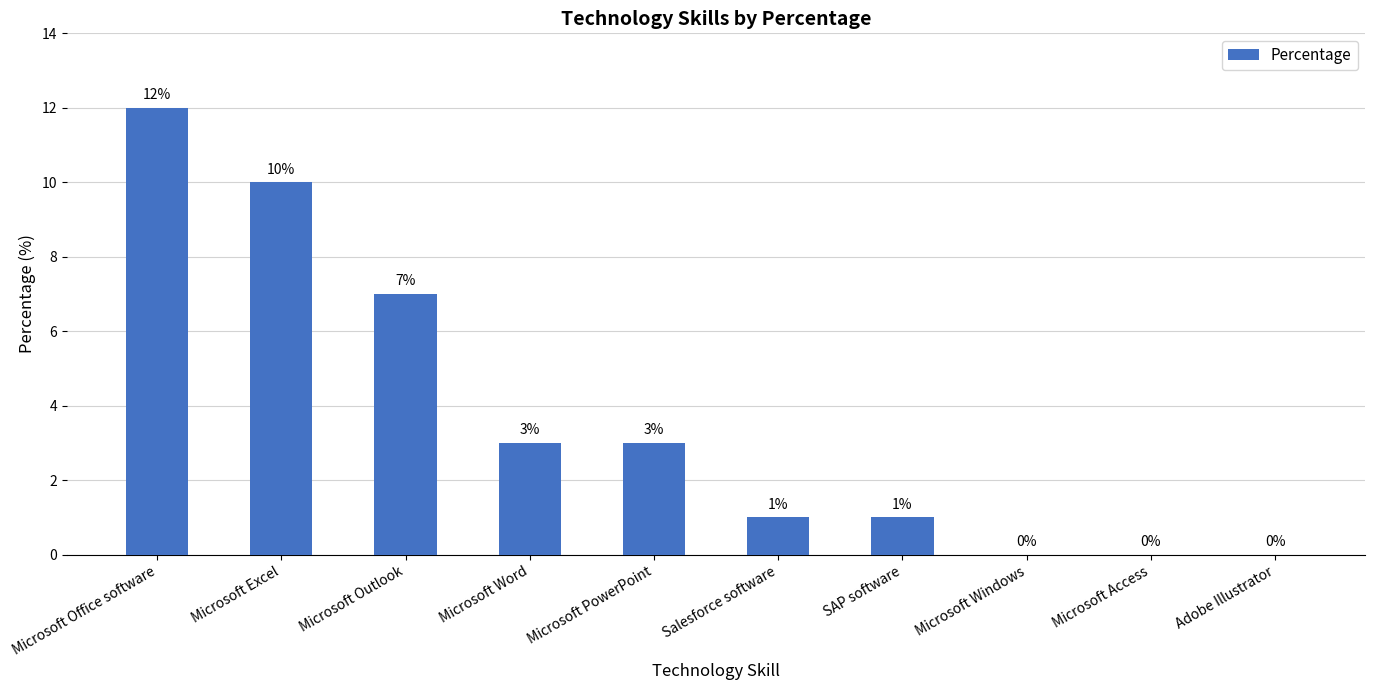

The chart shows a value of 1 at Microsoft Word. True or false?

False